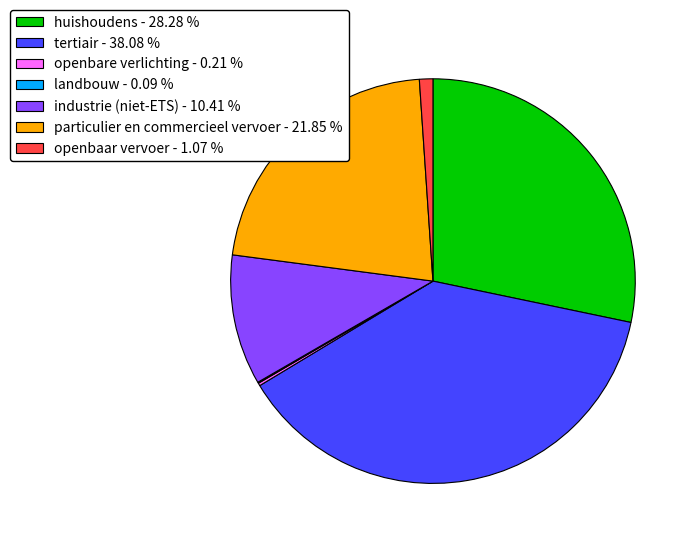

Is the sum of tertiair - 38.08 % and particulier en commercieel vervoer - 21.85 % greater than half?

Yes